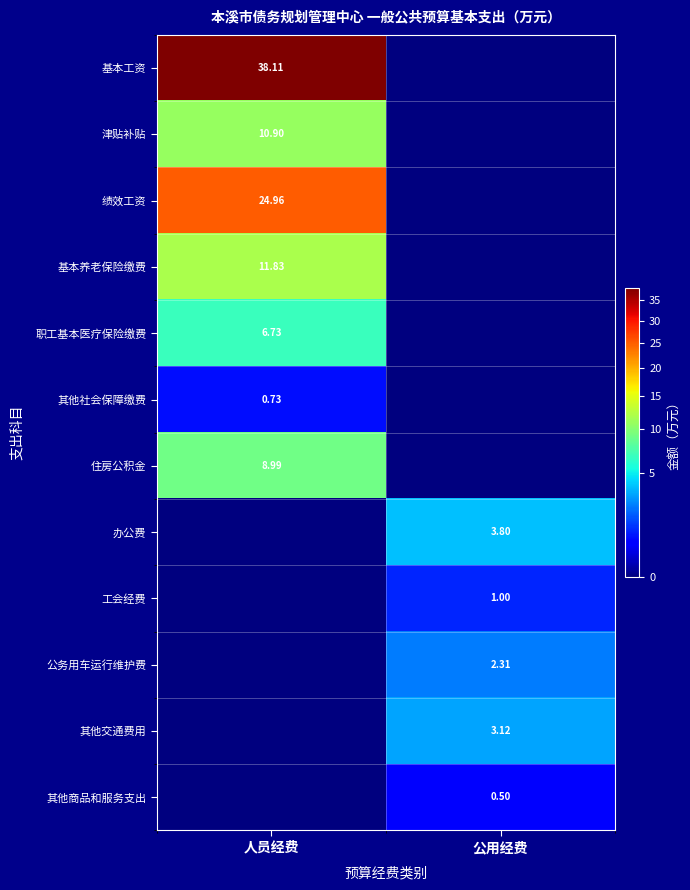

What is the sum of all 基本养老保险缴费 values?

11.8